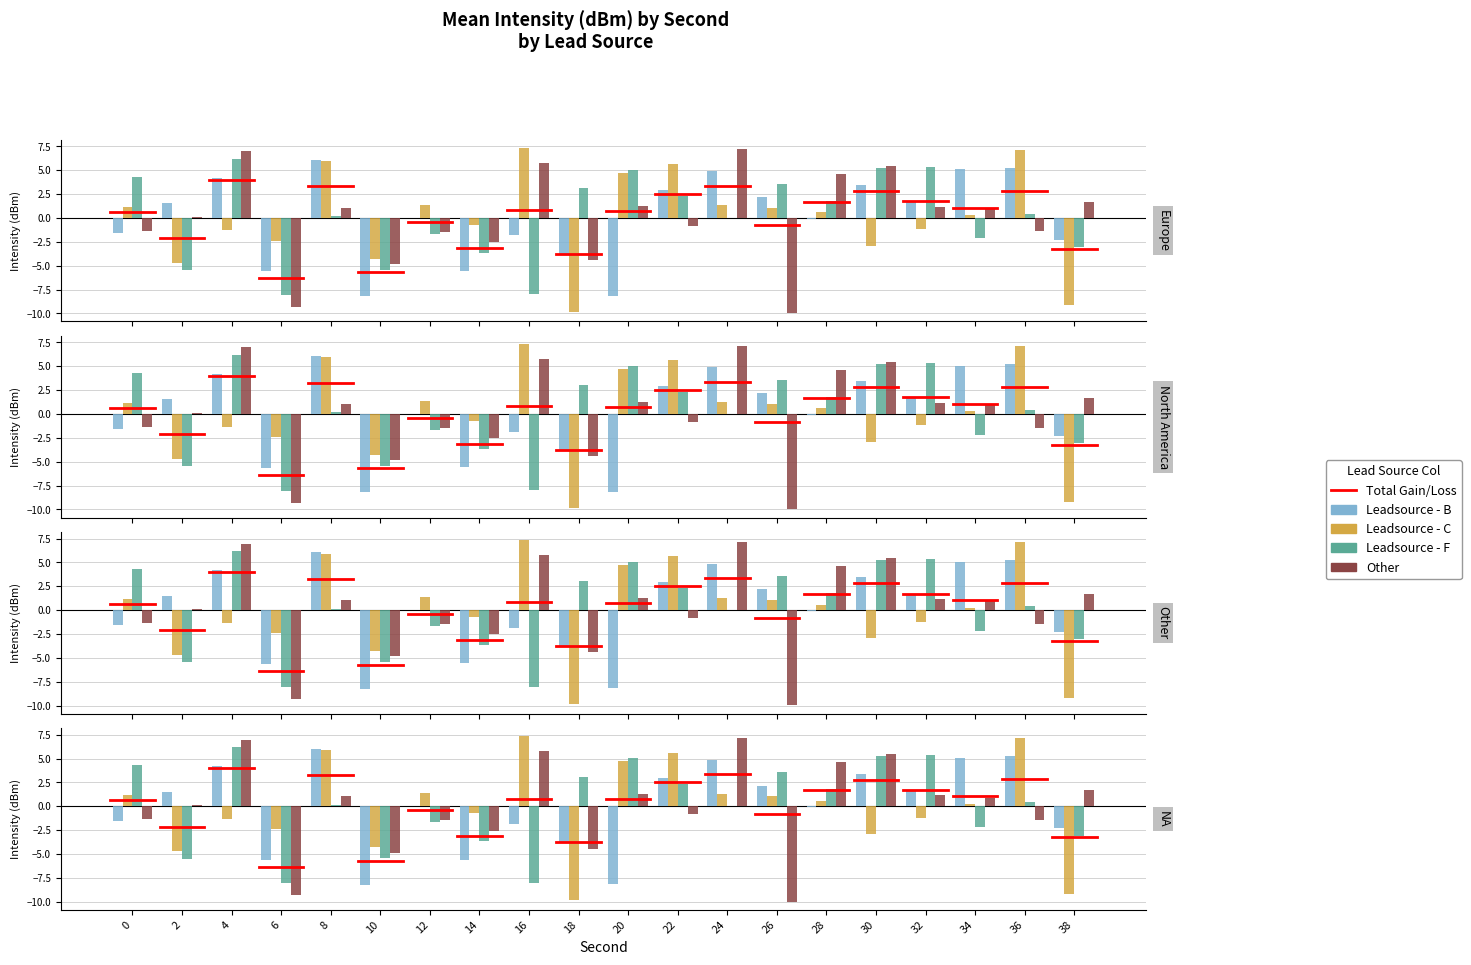

At which category is the sum across all series the highest?

4